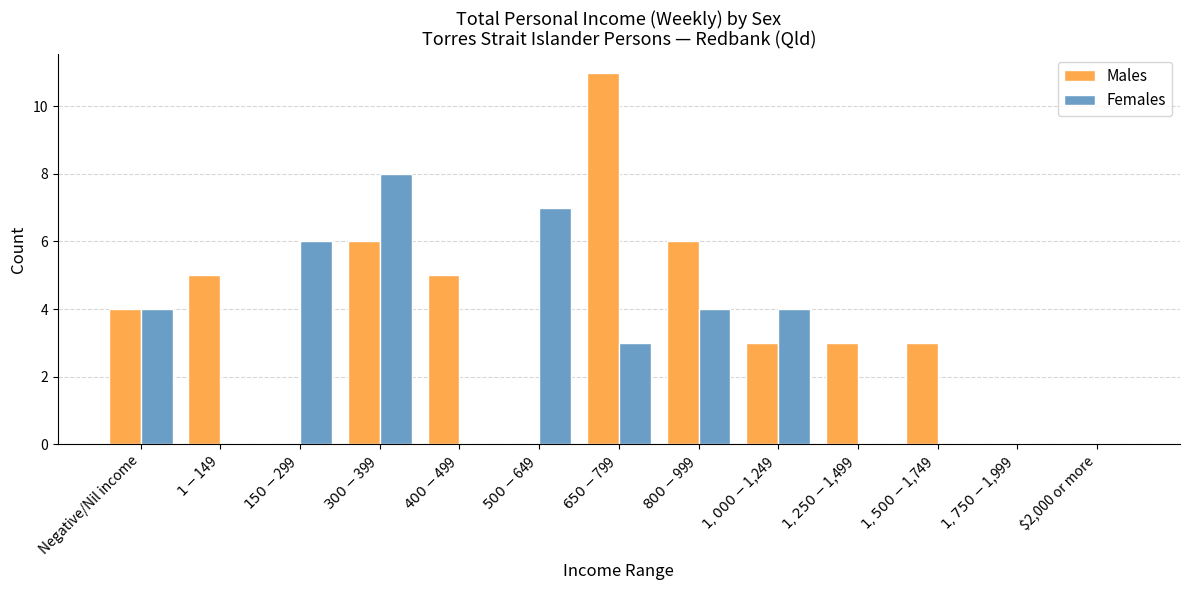

Which series has the largest range (max minus min)?

Males